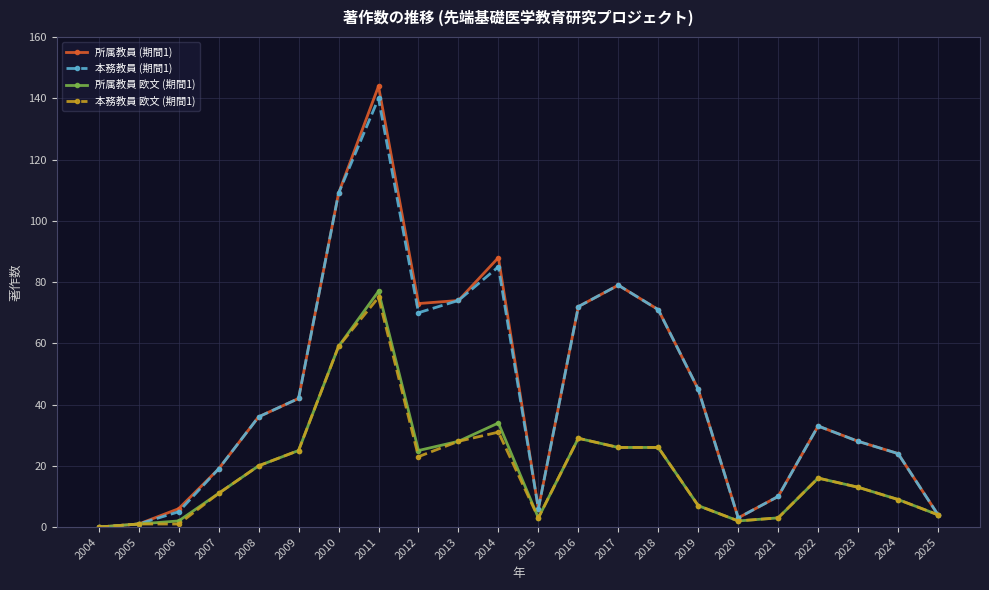

True or false: 本務教員 (期間1) has more than 2 interior local peaks.

True